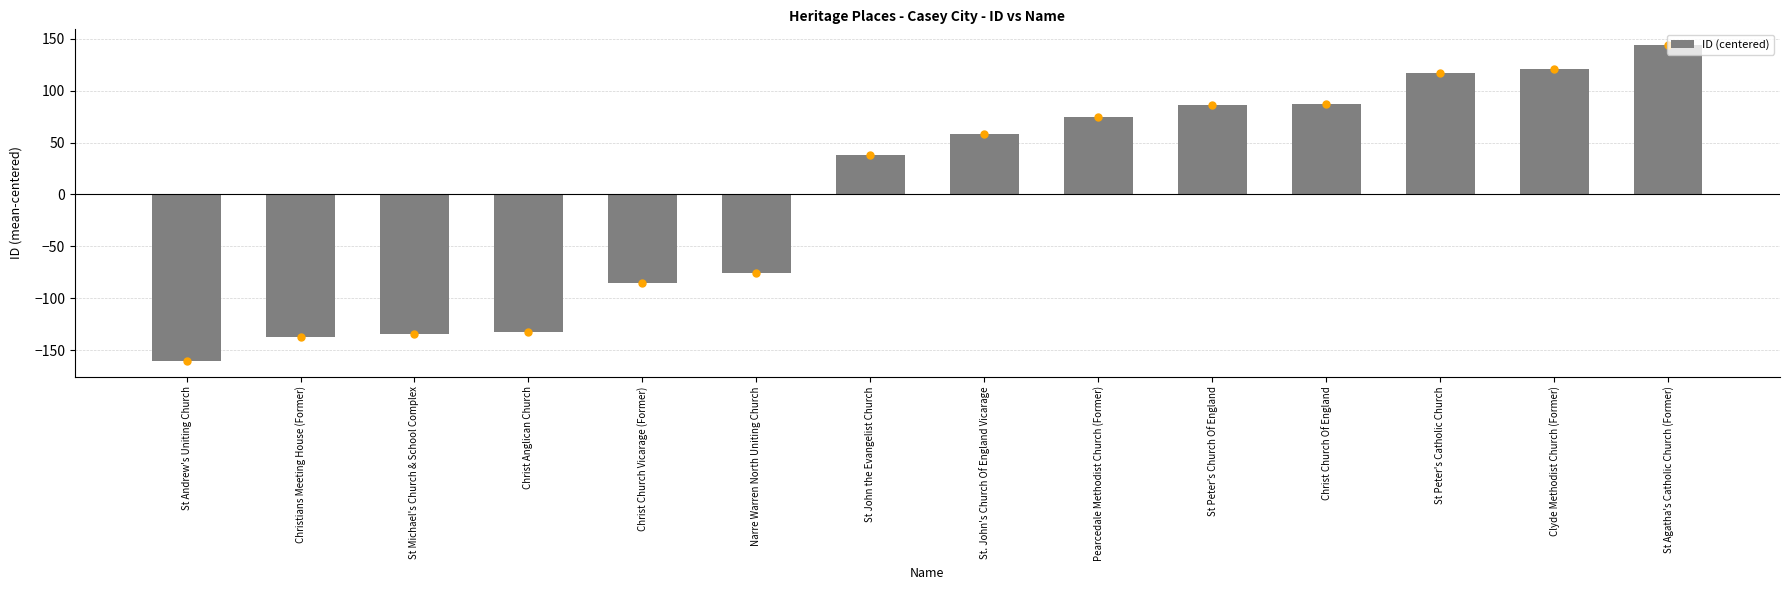

Is it true that the value at St Peter's Catholic Church is 116.8?

True